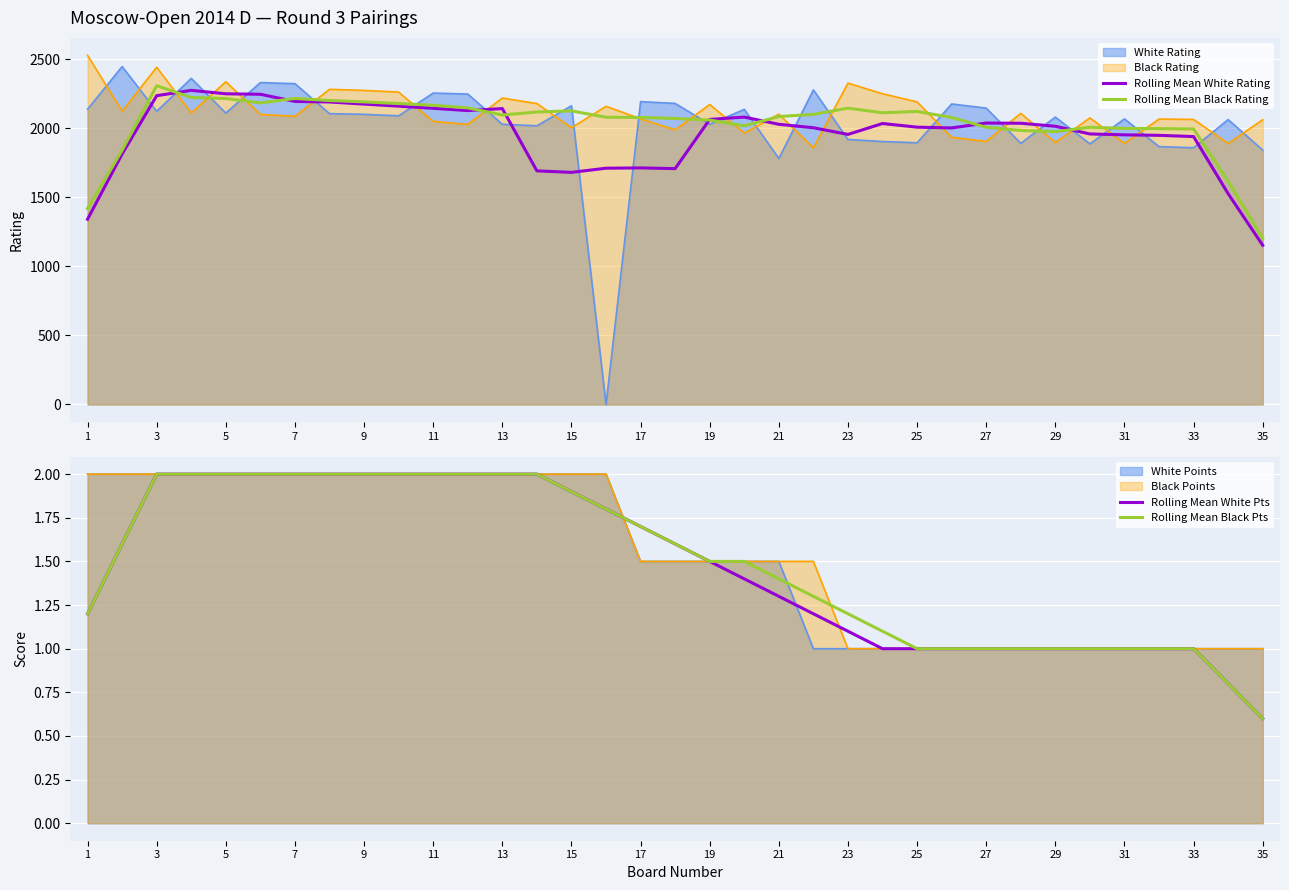

True or false: Rolling Mean Black Pts and Rolling Mean White Pts cross at least once.

False